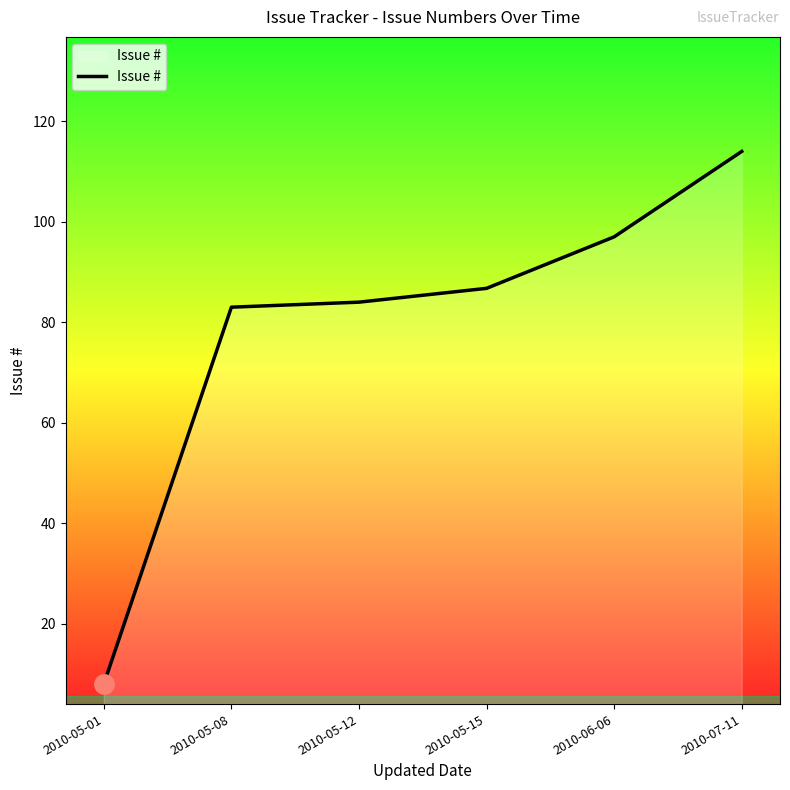

What position from the left is 2010-05-15?

4